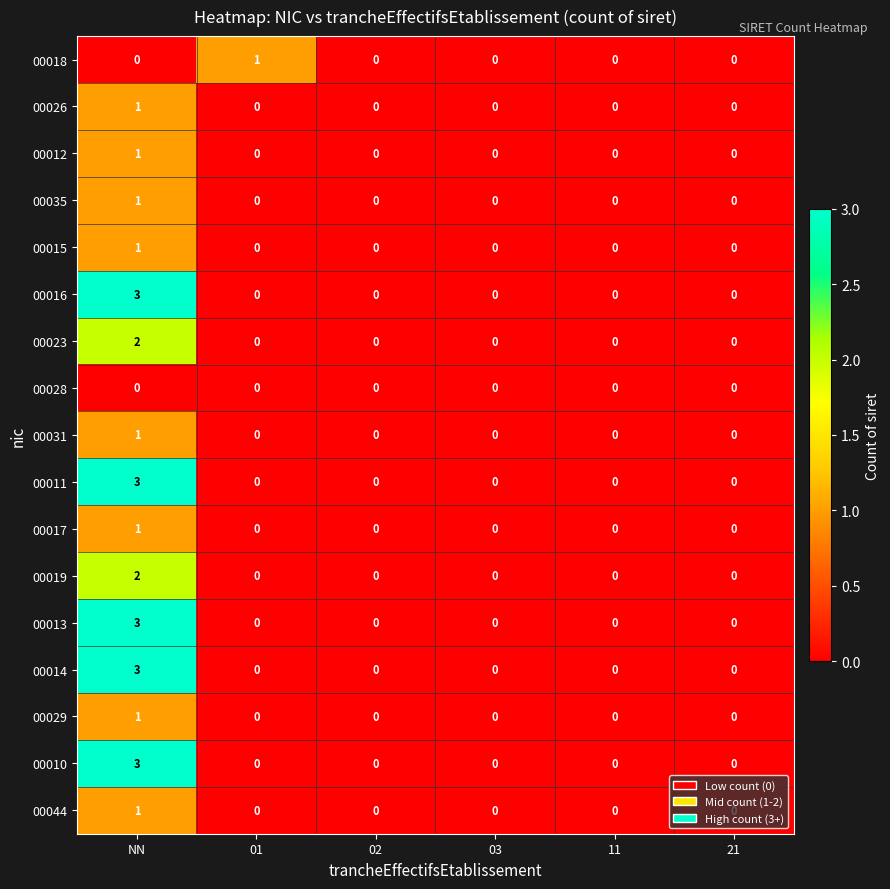

Read the 00010 value at NN.

3